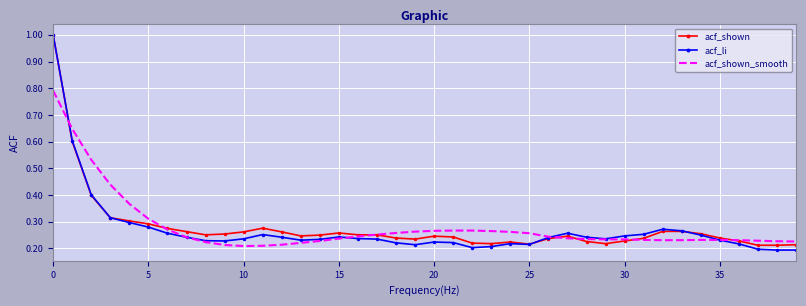

Which series has the largest range (max minus min)?

acf_li